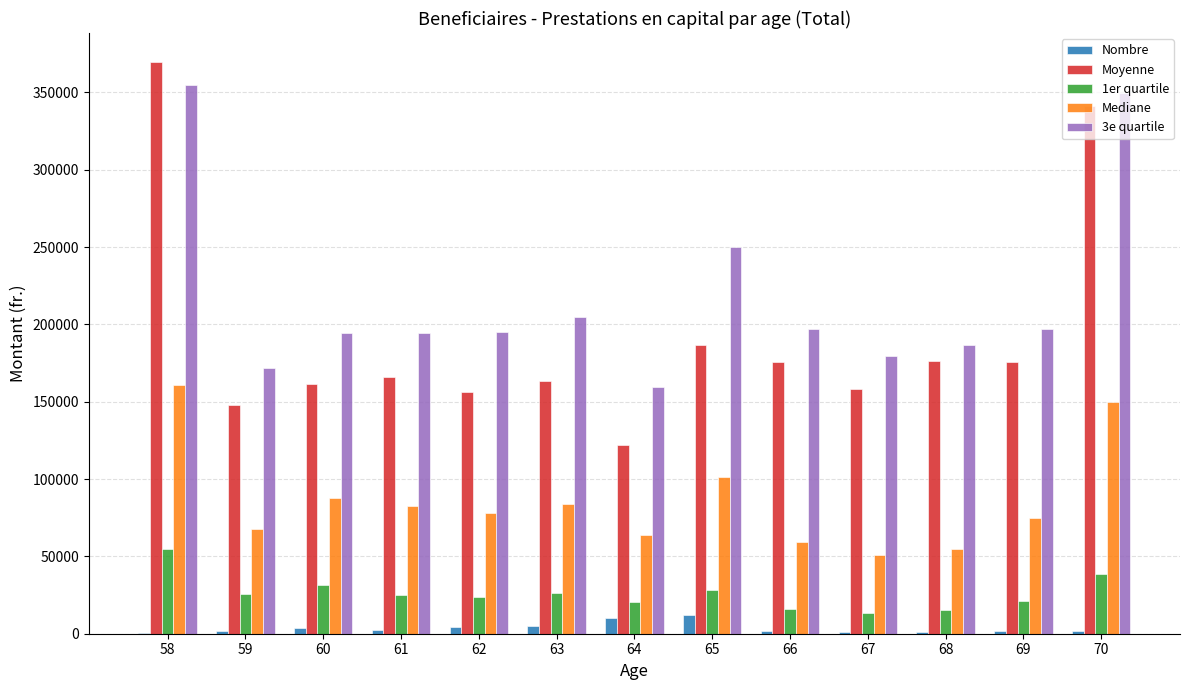

Is it true that Moyenne equals 340954 at 70?

True